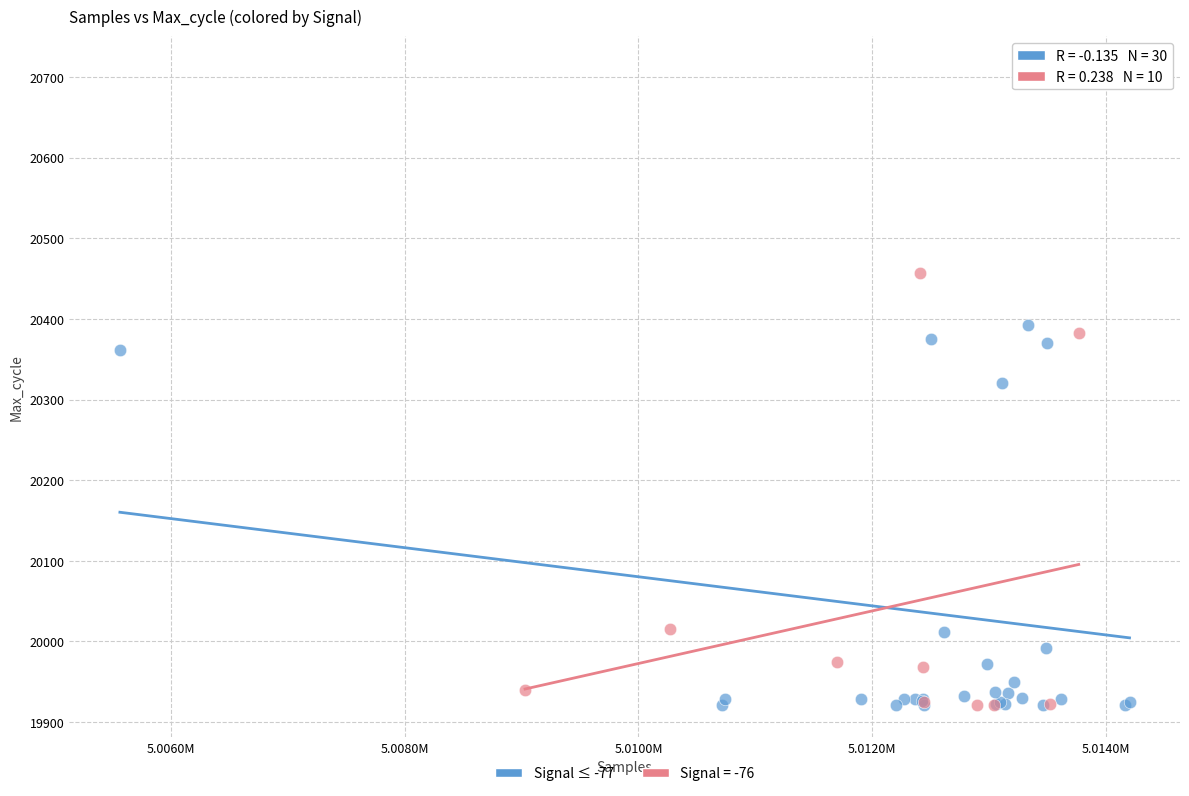

Which series contains the highest Y value?

Signal ≤ -77